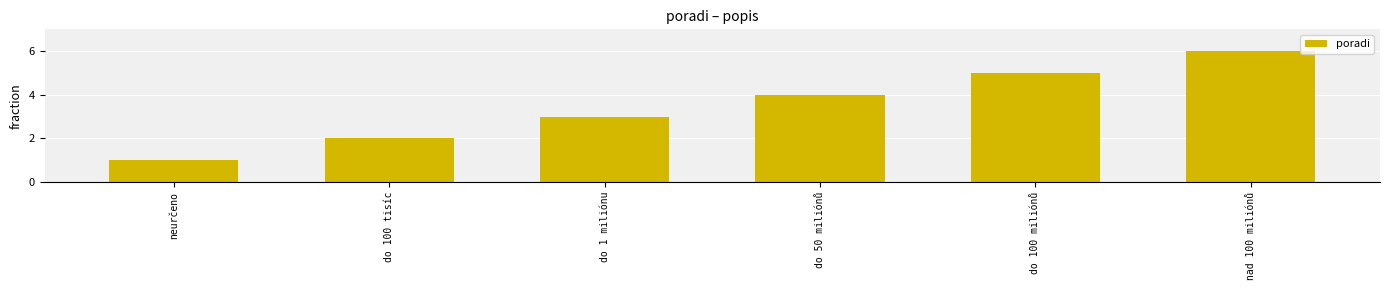

Which has a higher value, do 1 miliónu or do 100 miliónů?

do 100 miliónů